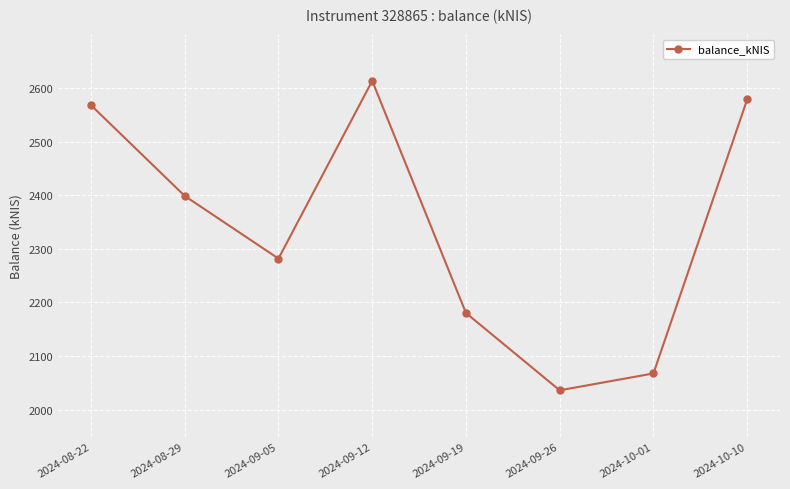

At which label is the value closest to 2324?

2024-09-05